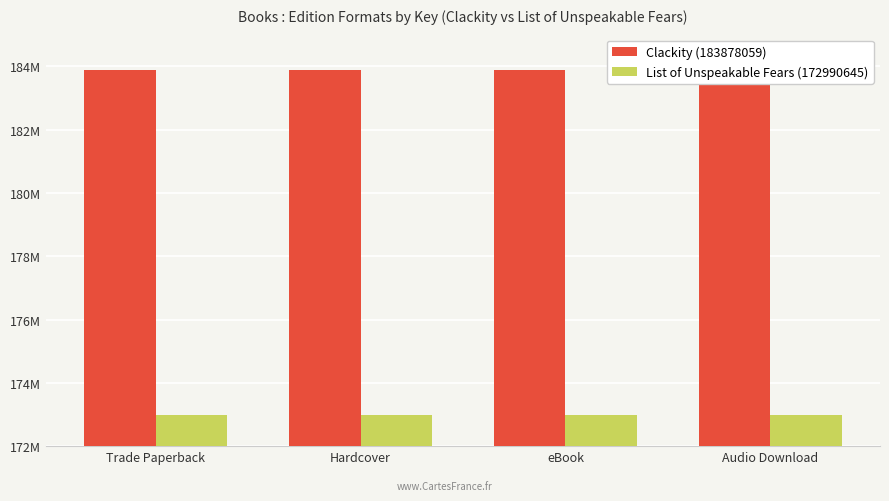

The Clackity (183878059) series shows 183878059 at Hardcover. True or false?

True